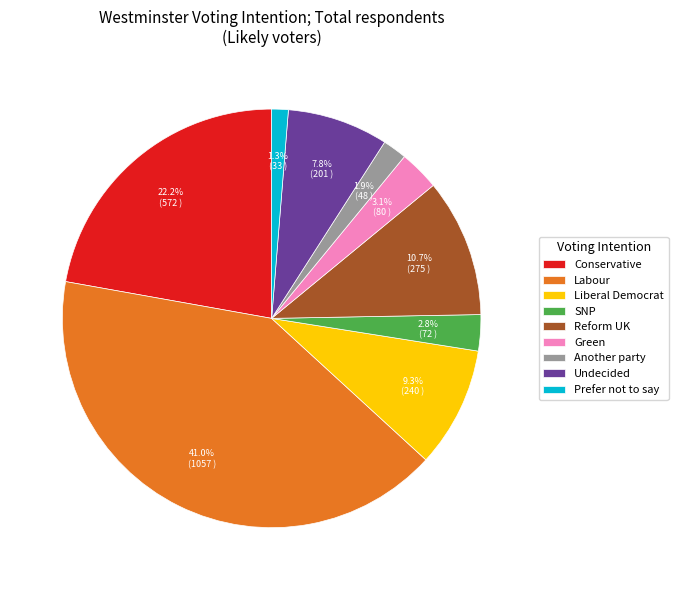

True or false: Another party accounts for 2% of the total.

True